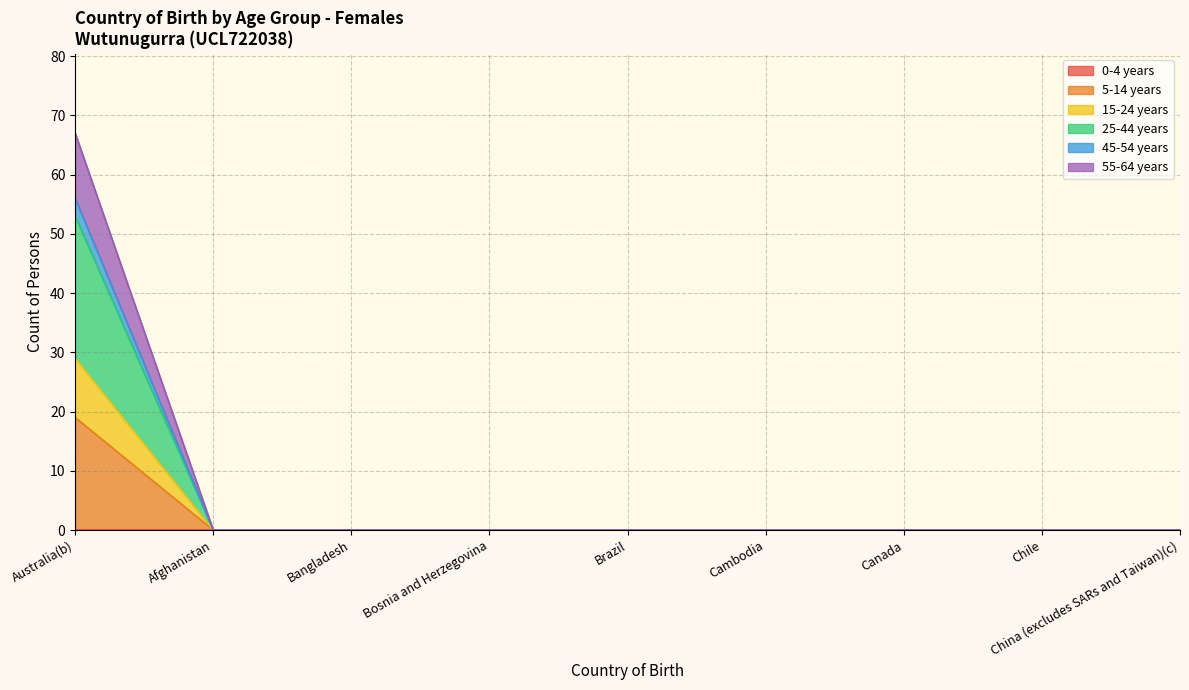

True or false: 55-64 years has a value of 0 at Afghanistan.

True